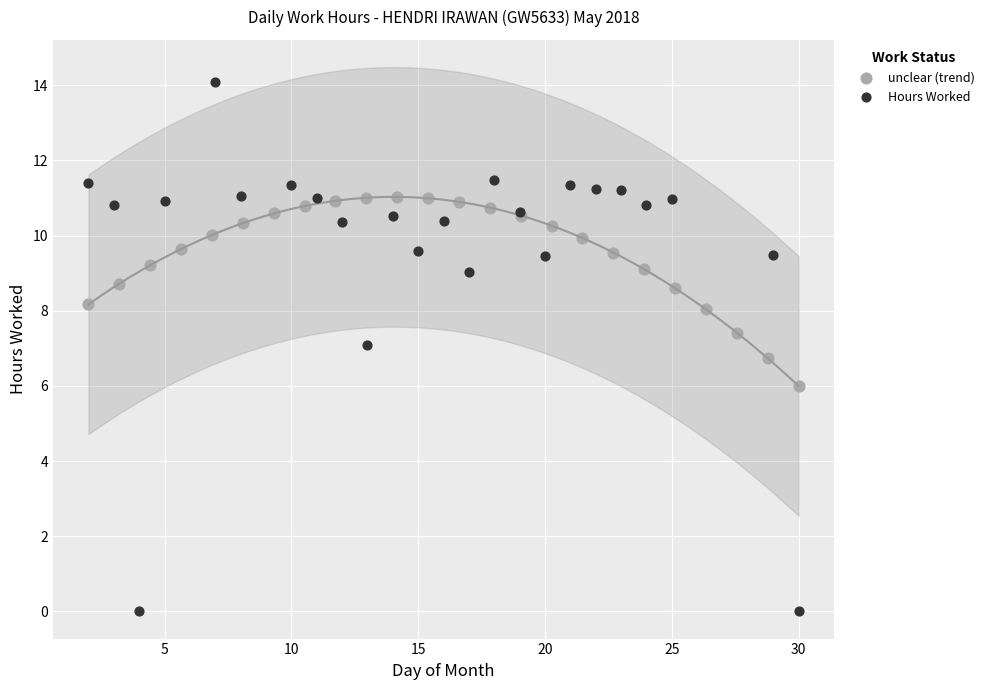

Which series contains the highest Y value?

Hours Worked